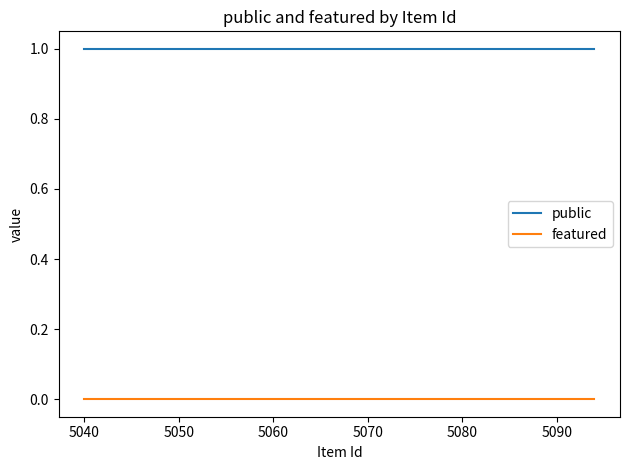

True or false: public and featured cross at least once.

False